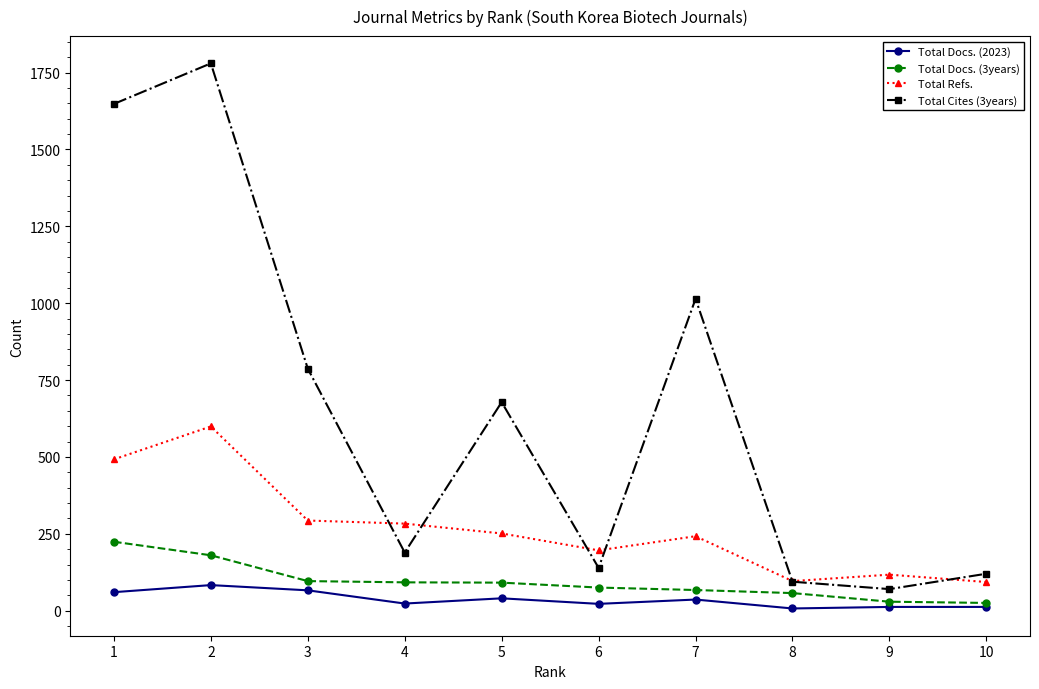

List the series in order of their peak value, highest first.

Total Cites (3years), Total Refs., Total Docs. (3years), Total Docs. (2023)